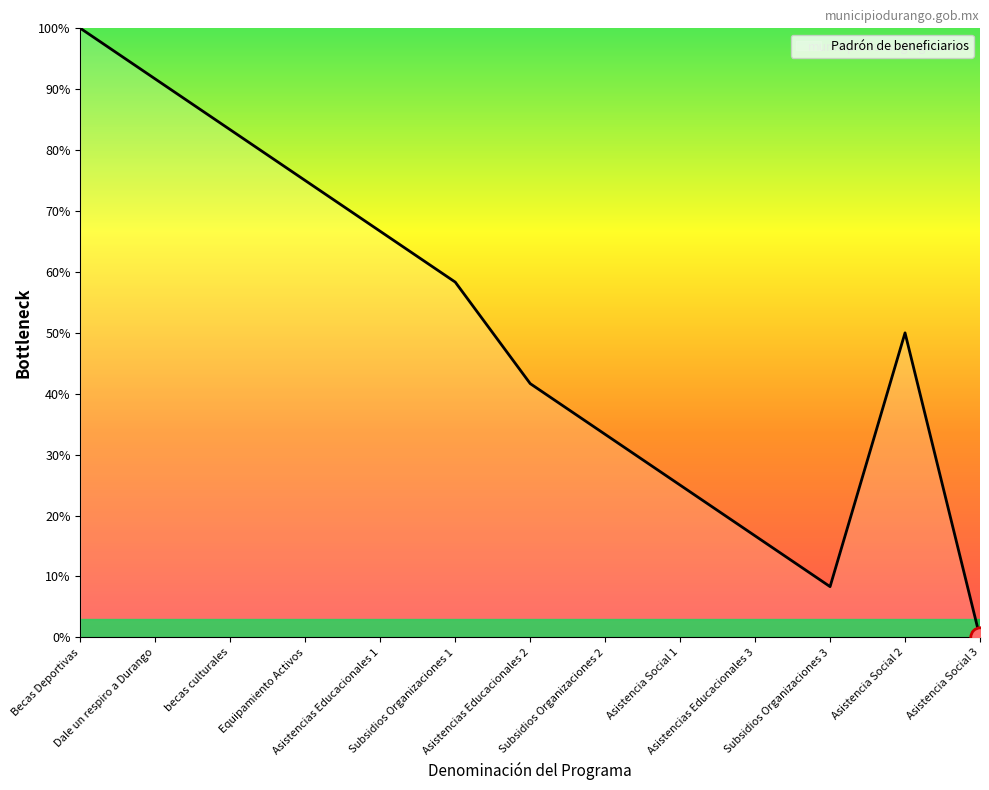

What is the change in value from Asistencias Educacionales 1 to Asistencia Social 2?

-16.7